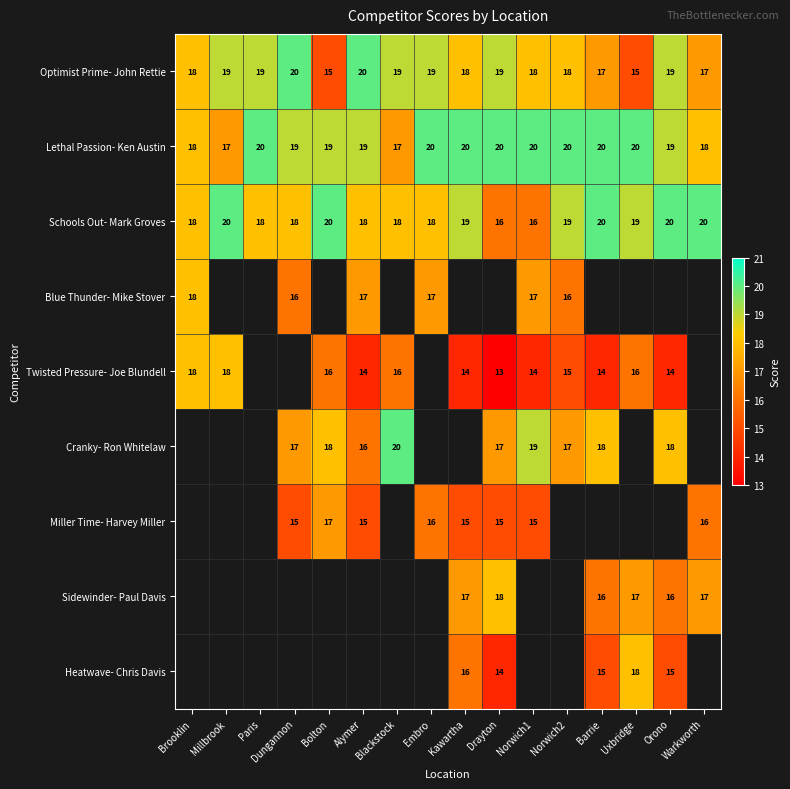

Count the Lethal Passion- Ken Austin values in the range 19 to 20.

12